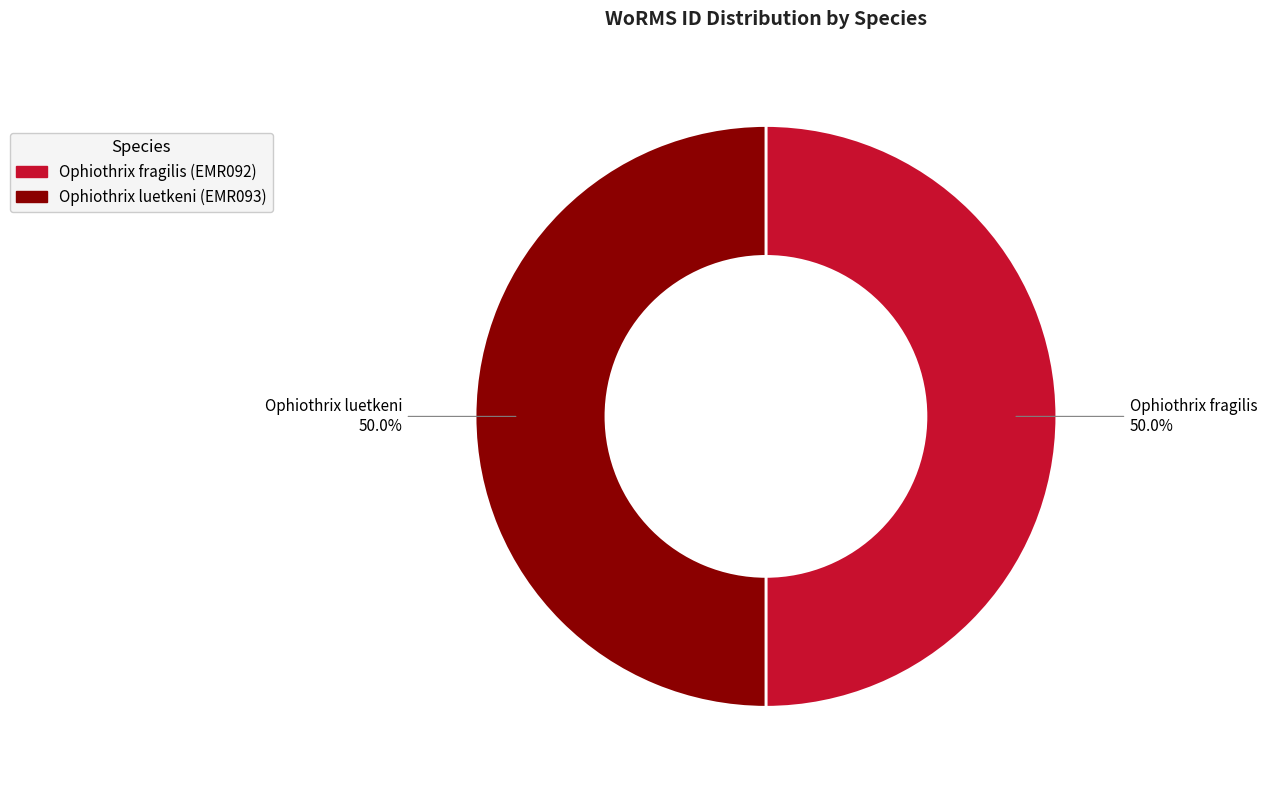

To the nearest percent, what is the average slice percentage?

50%